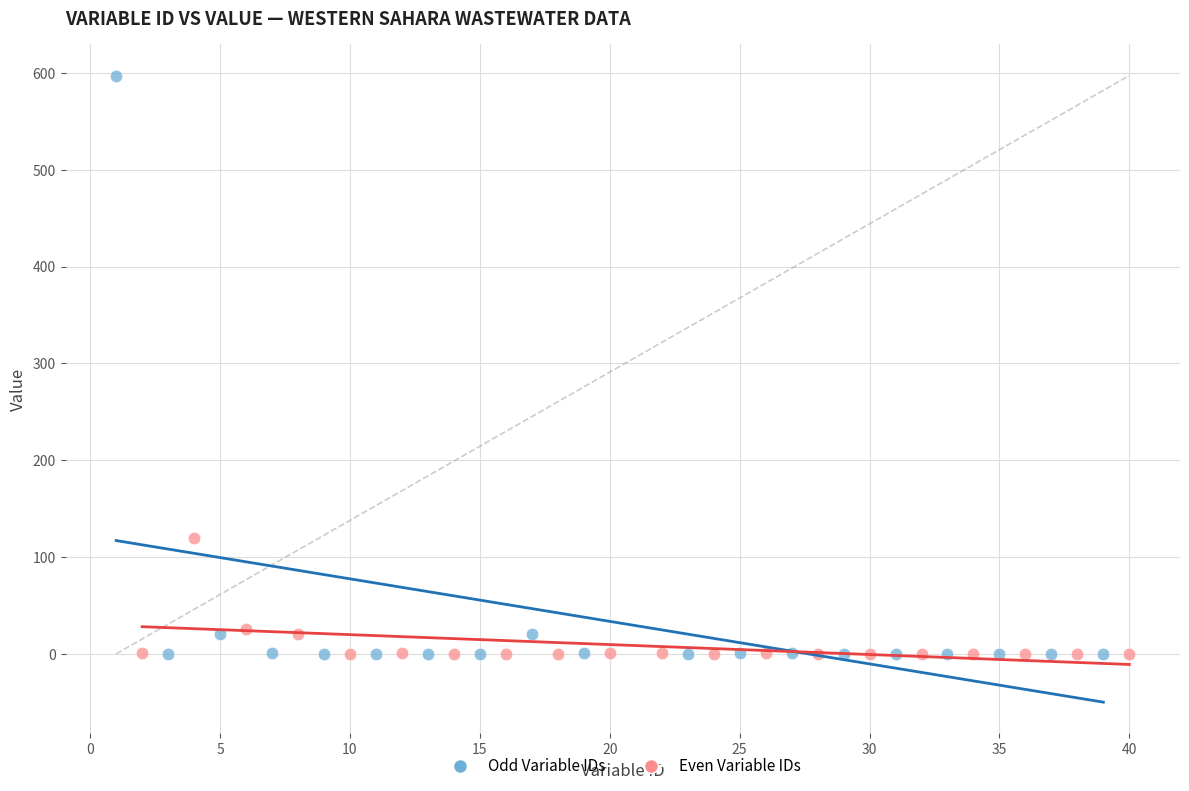

Which series contains the highest Y value?

Odd Variable IDs